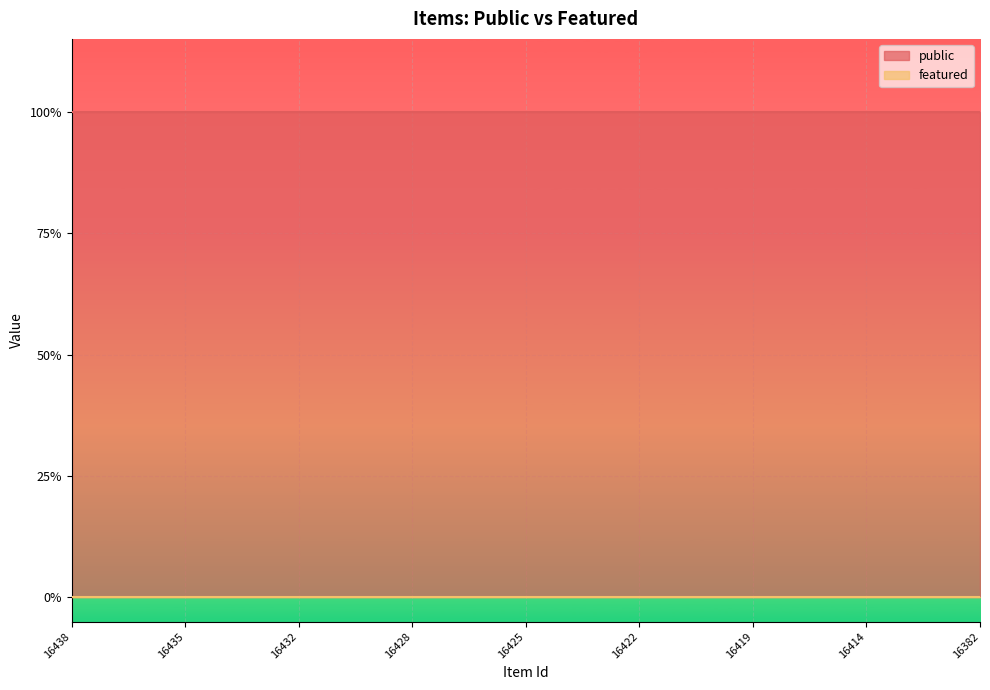

What are all the series names shown in the legend?

public, featured